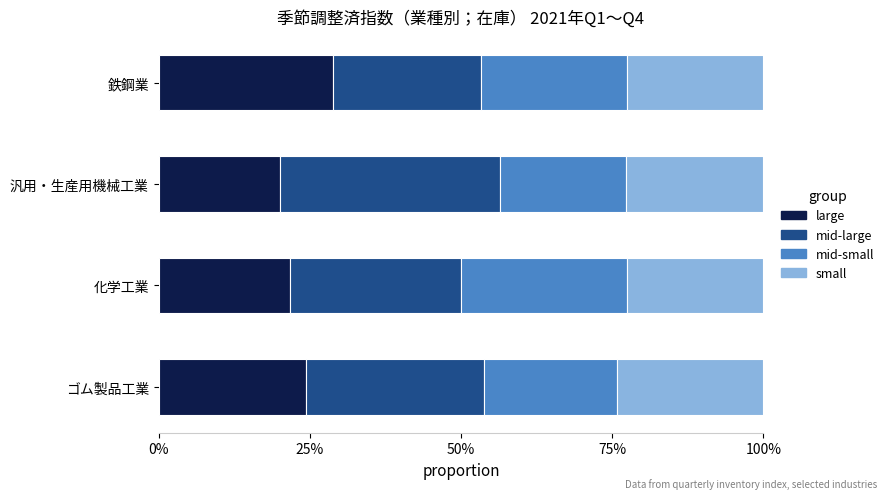

What are all the series names shown in the legend?

large, mid-large, mid-small, small